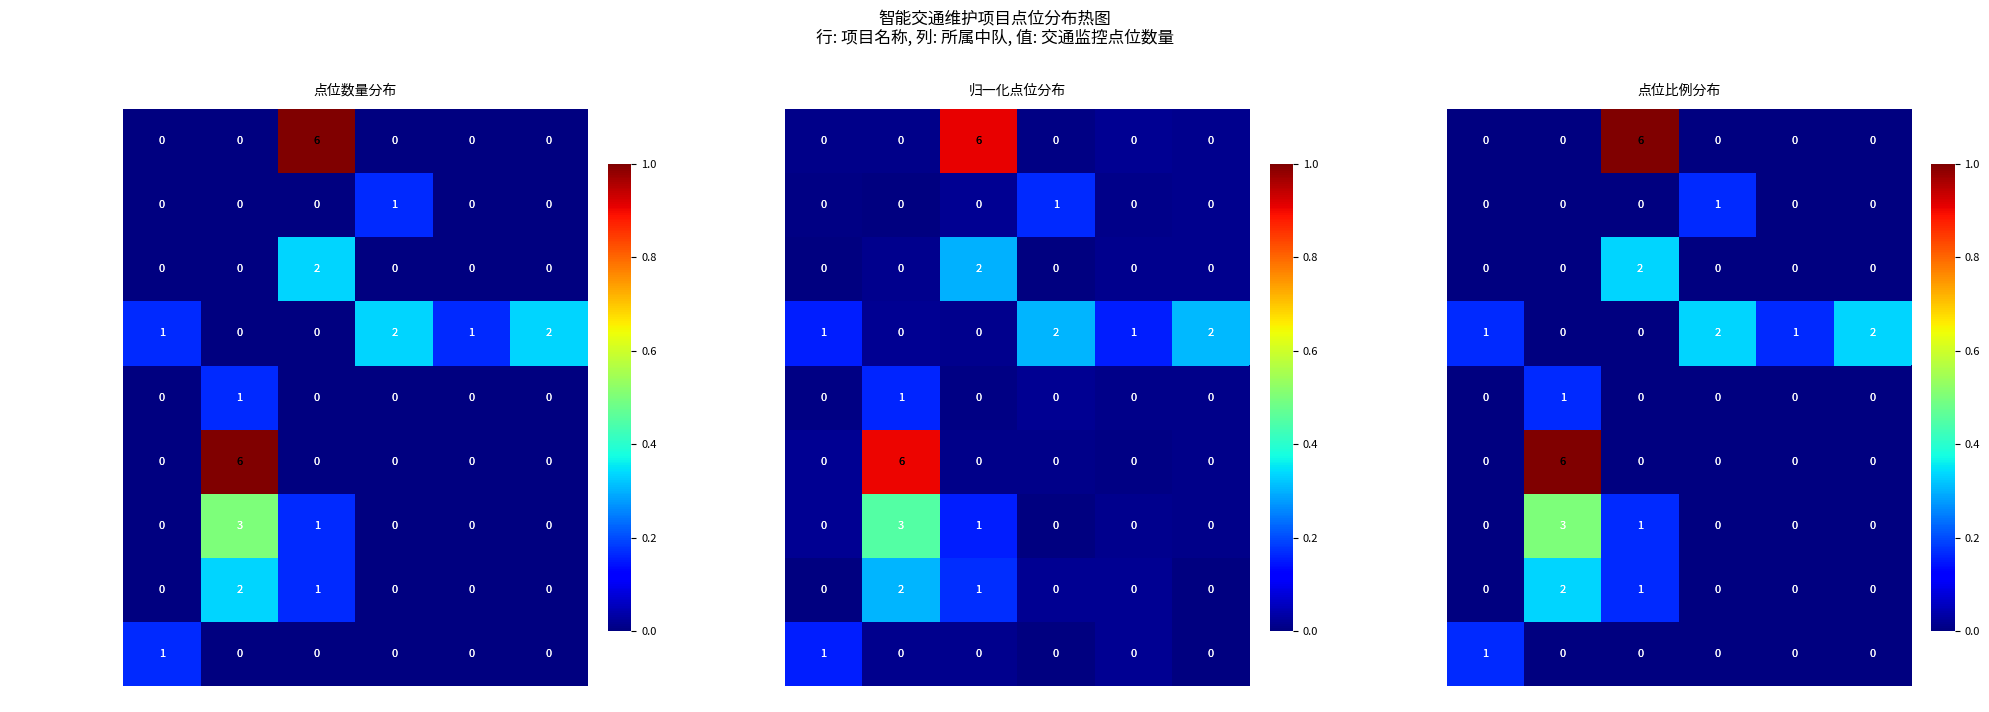

Which series has the largest total across all categories?

row_3